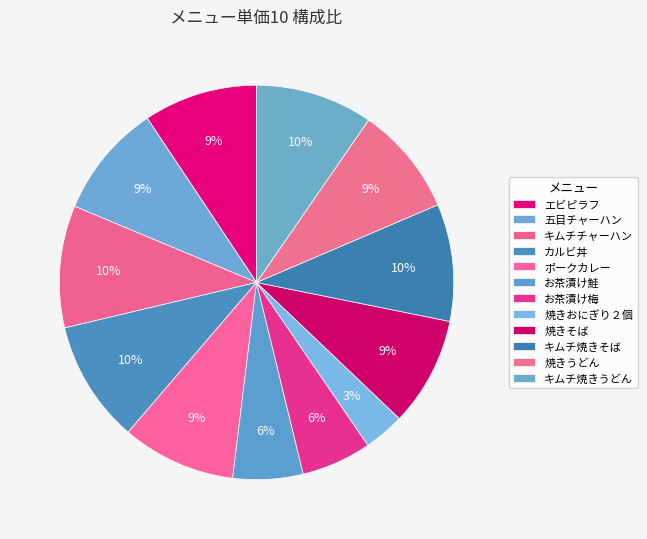

Does キムチ焼きうどん represent more than half of the total?

No